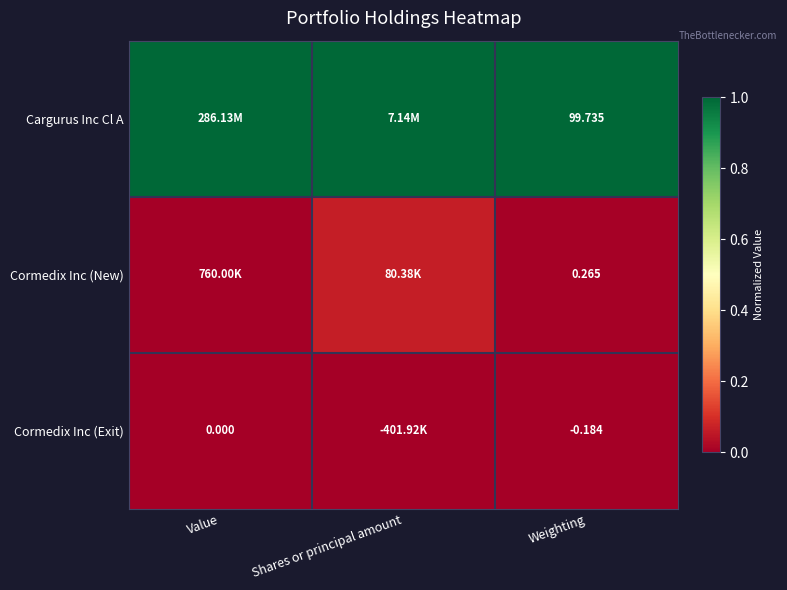

Rank the series by their maximum value, from lowest to highest.

Cormedix Inc (Exit), Cormedix Inc (New), Cargurus Inc Cl A